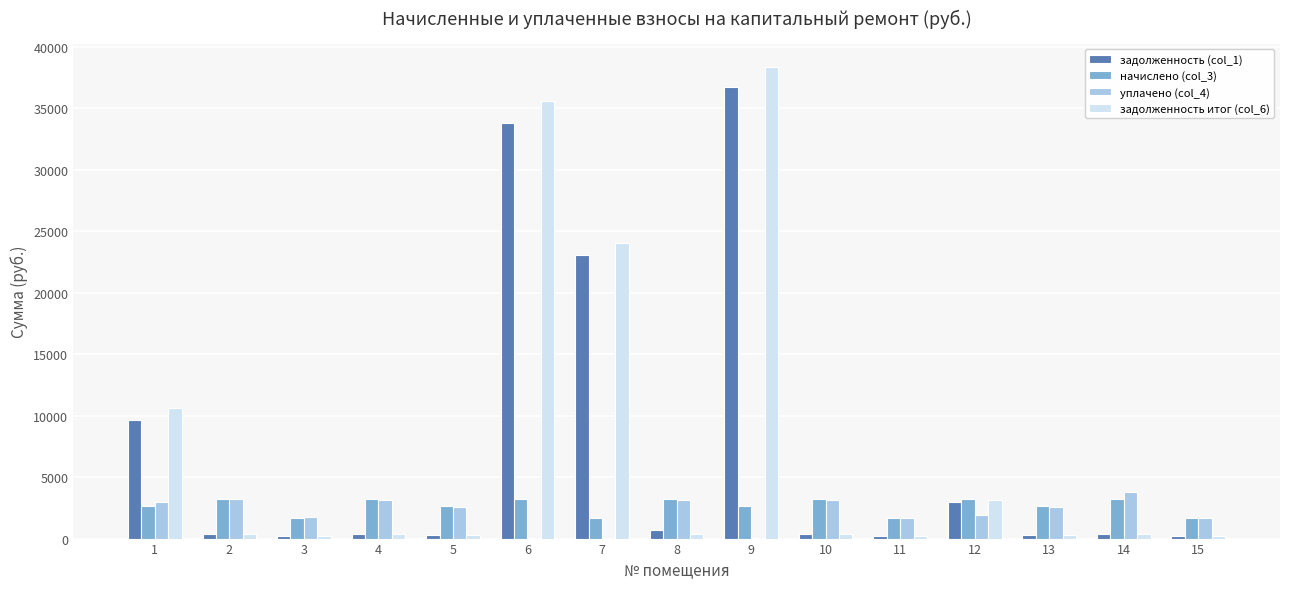

The value of уплачено (col_4) at 14 is 1916.2. True or false?

False